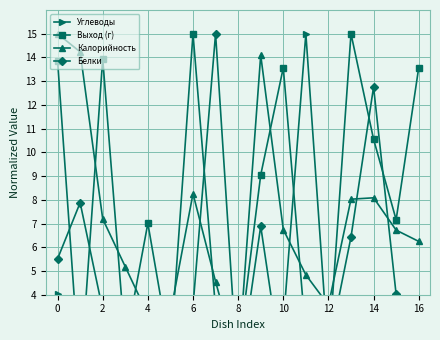

What is the difference between the Углеводы values at 0 and 9?

0.5